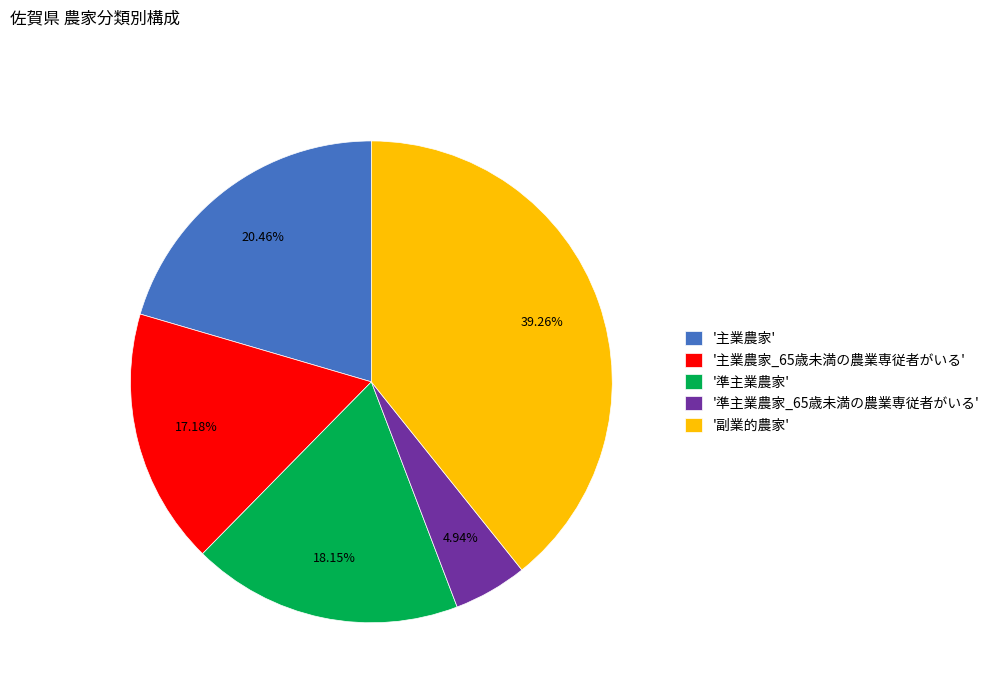

Does any single category account for the majority?

No